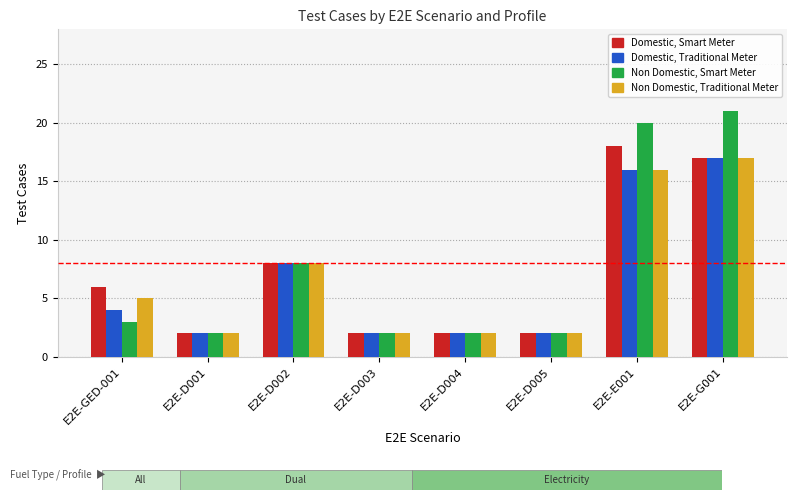

True or false: Non Domestic, Traditional Meter has a value of 28 at E2E-G001.

False